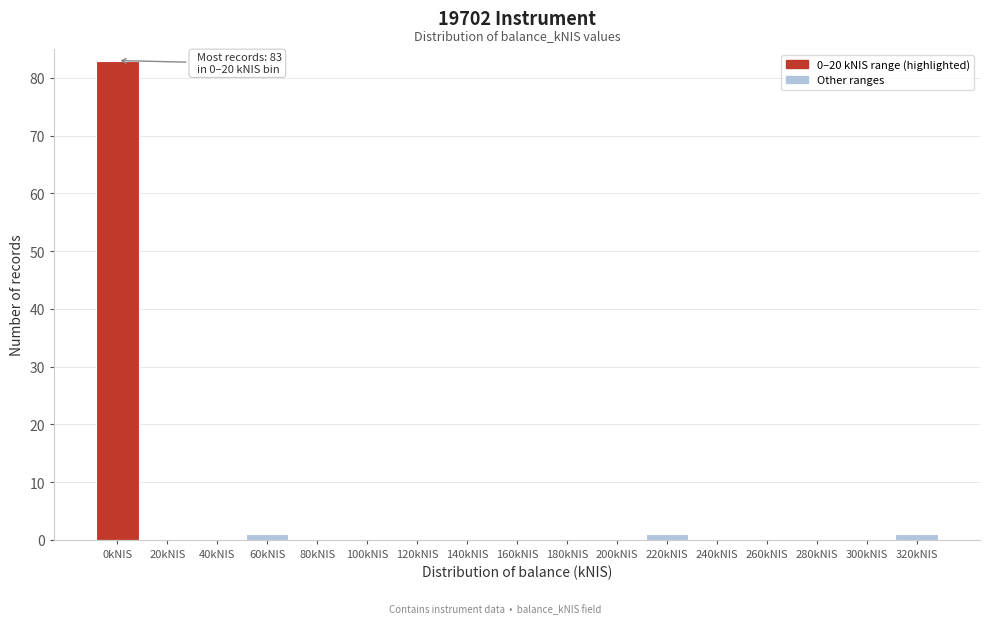

Reading left to right, extract all data points from this chart.

0kNIS=83	20kNIS=0	40kNIS=0	60kNIS=1	80kNIS=0	100kNIS=0	120kNIS=0	140kNIS=0	160kNIS=0	180kNIS=0	200kNIS=0	220kNIS=1	240kNIS=0	260kNIS=0	280kNIS=0	300kNIS=0	320kNIS=1